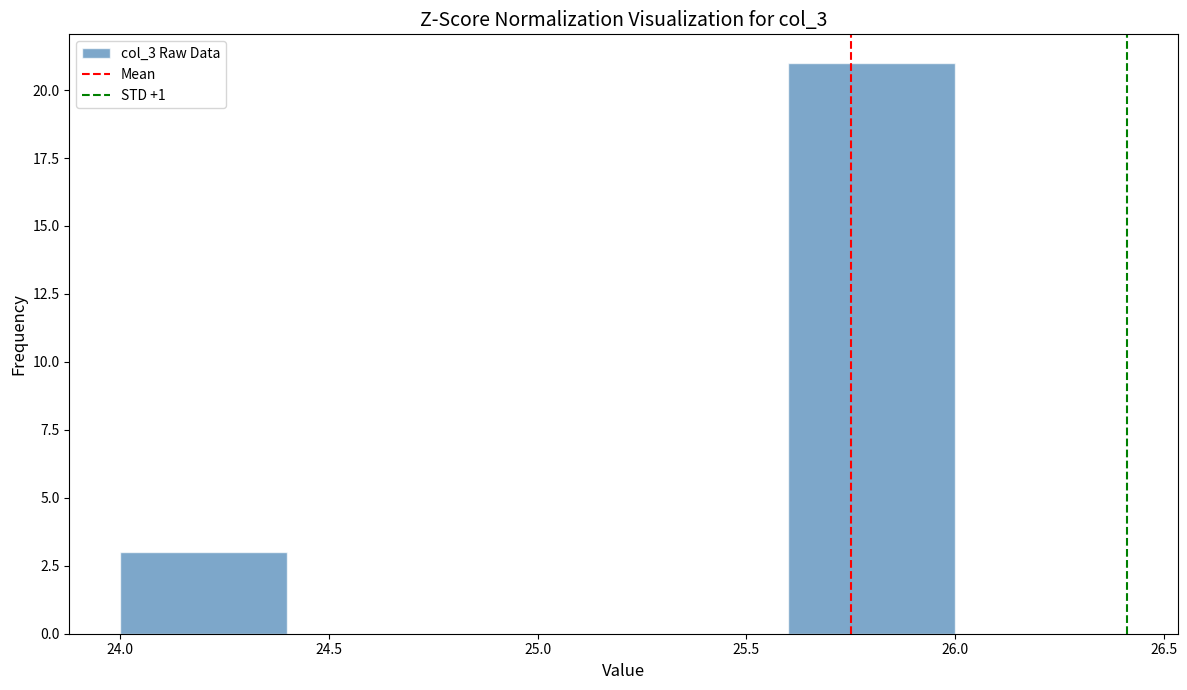

Which range on the x-axis has the tallest bar?

25.6 to 26.0